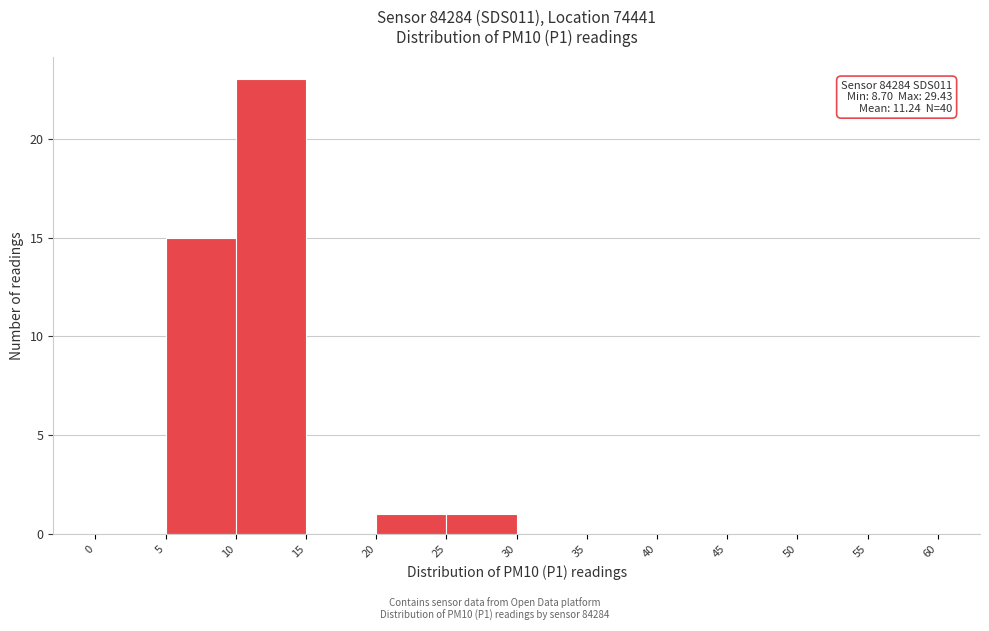

Which range on the x-axis has the tallest bar?

10 to 15